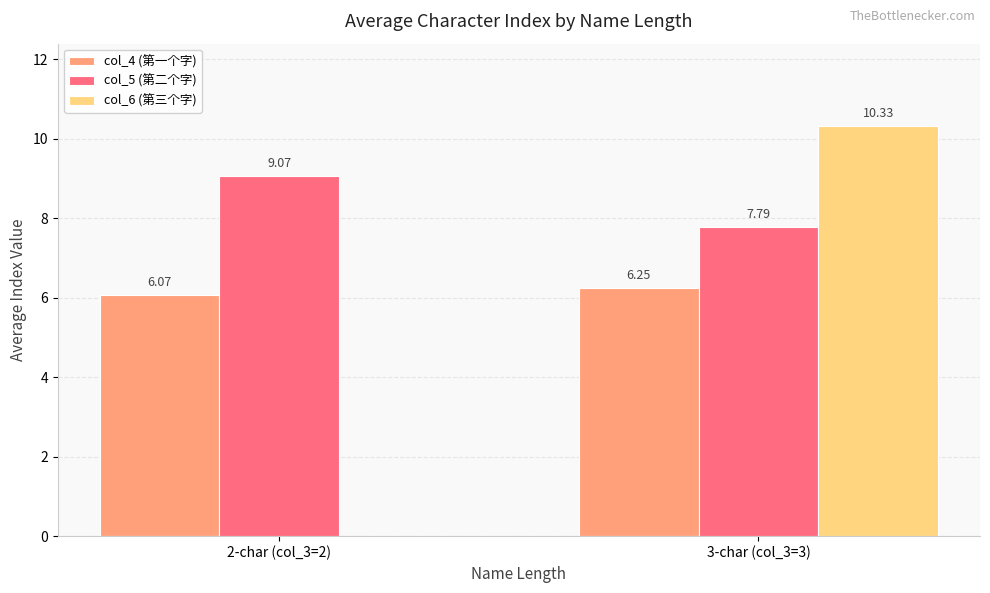

Between 2-char (col_3=2) and 3-char (col_3=3), which series saw the biggest shift?

col_6 (第三个字)